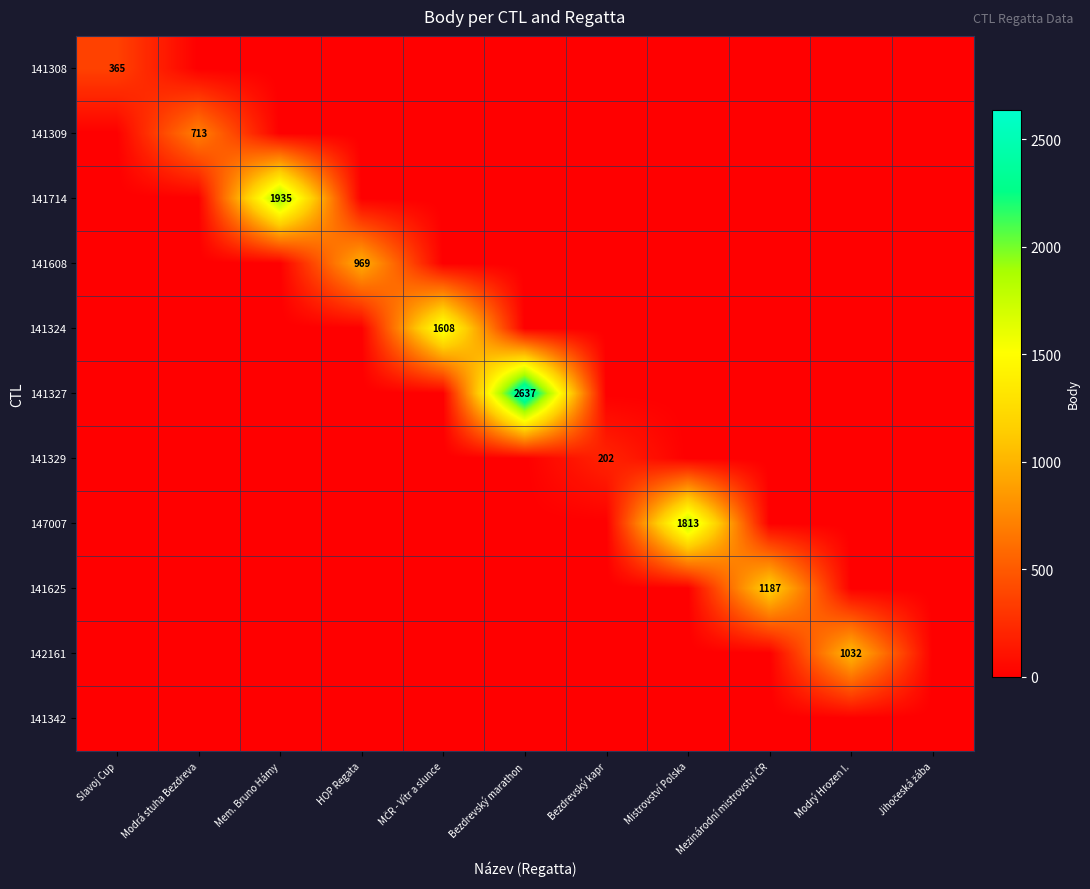

Is it true that 141714 equals 3295 at Mem. Bruno Hámy?

False